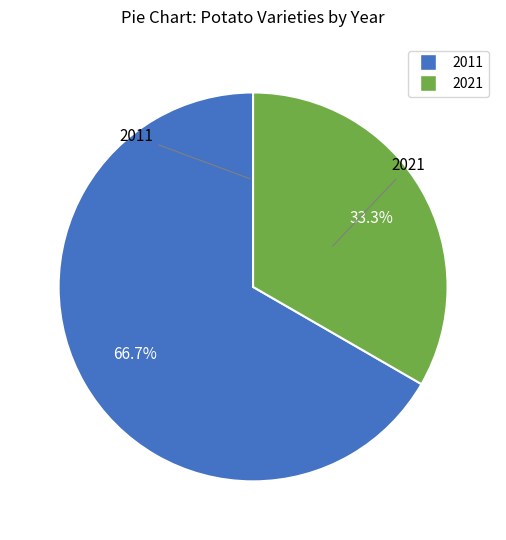

What is the largest slice in the pie chart?

2011